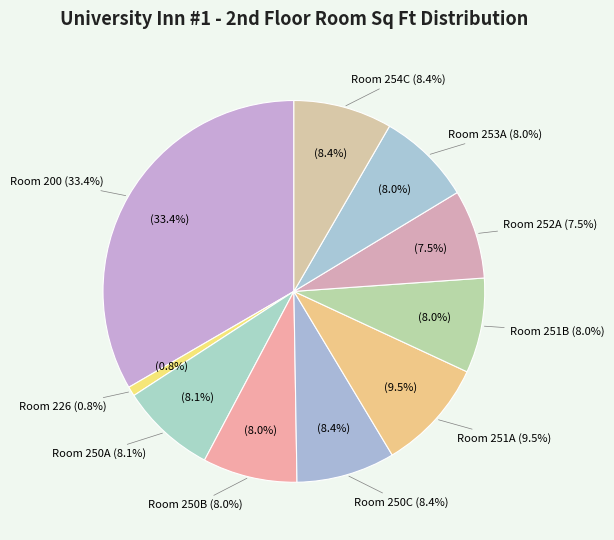

What percentage is the Room 200 slice, to the nearest percent?

33%